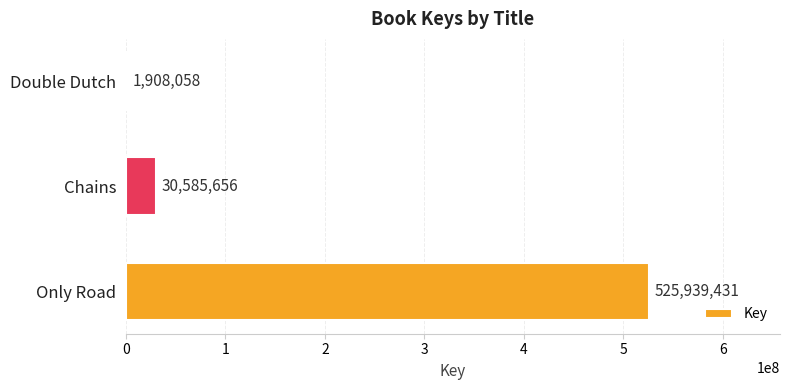

What is the sum of the values at Double Dutch and Chains?

32493714